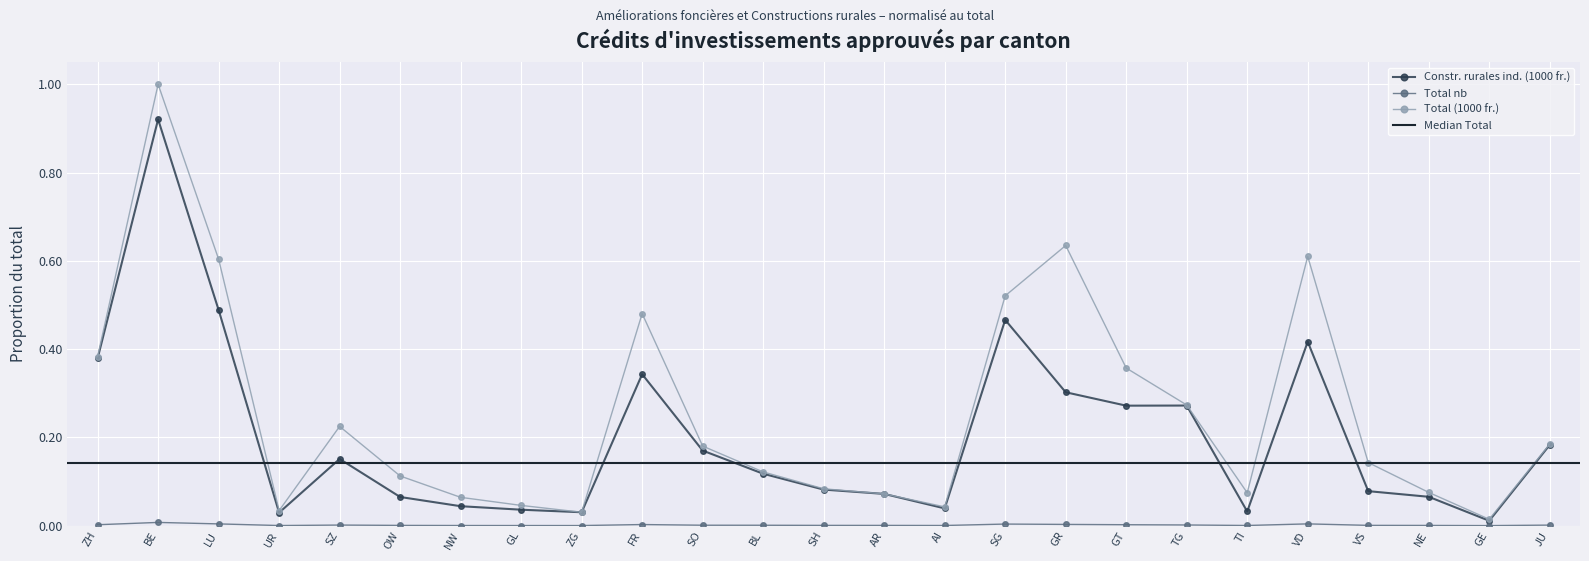

Which series has the largest total across all categories?

Total (1000 fr.)